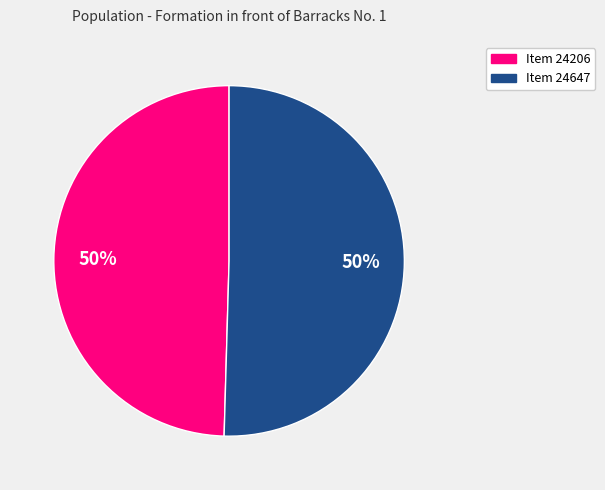

Combined, do Item 24647 and Item 24206 account for over 50%?

Yes